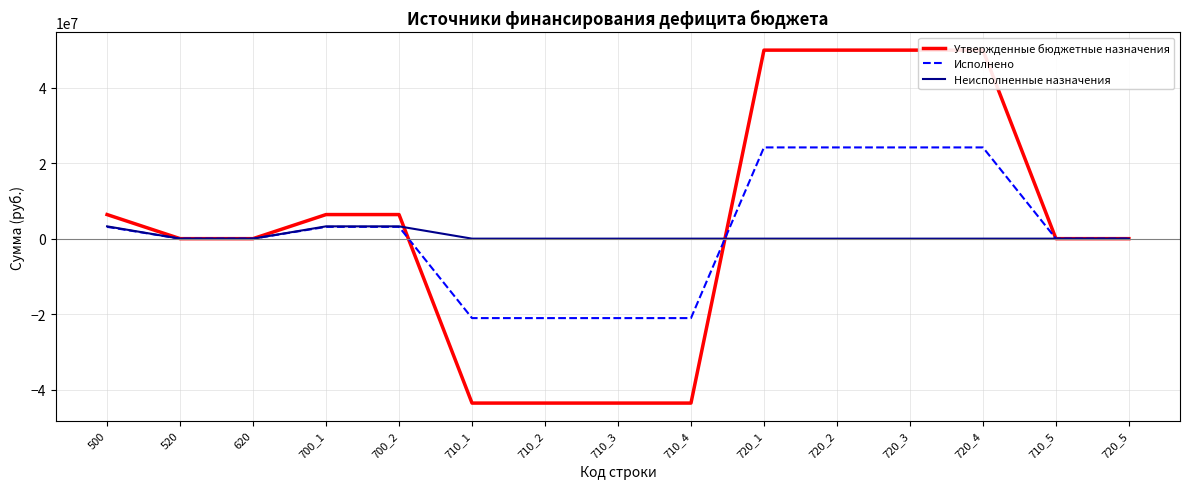

How many values in the Утвержденные бюджетные назначения series are below 0?

4